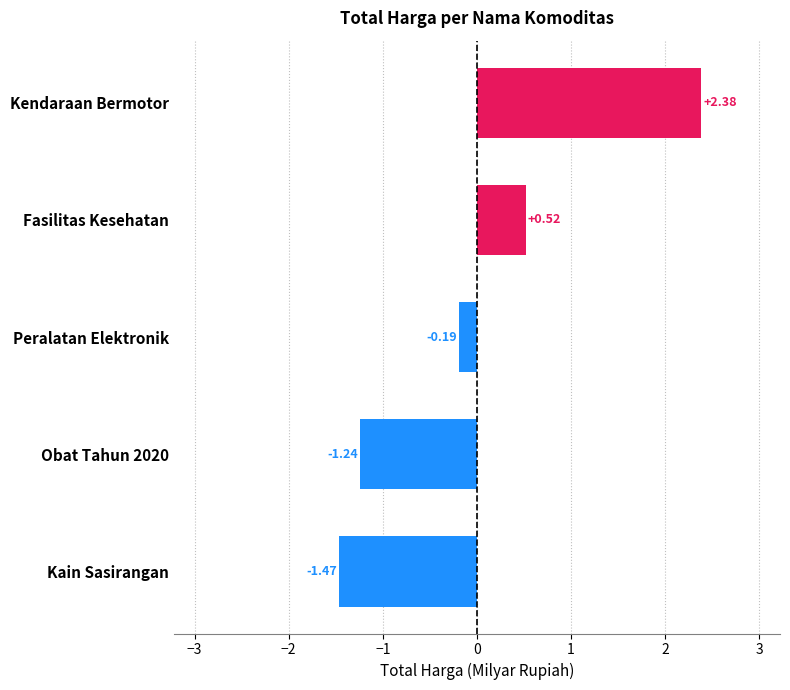

Where is the data nearest to the value 0?

Peralatan Elektronik